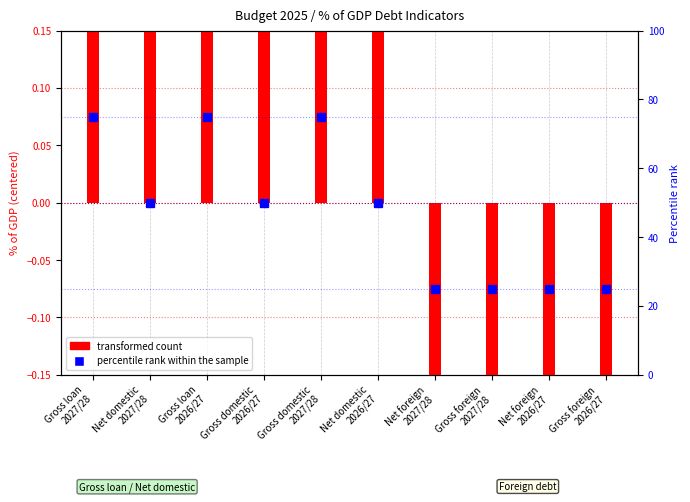

Reading left to right, transcribe all the data shown in this chart.

transformed count: Gross loan
2027/28=0.3	Net domestic
2027/28=0.2	Gross loan
2026/27=0.3	Gross domestic
2026/27=0.2	Gross domestic
2027/28=0.2	Net domestic
2026/27=0.2	Net foreign
2027/28=-0.4	Gross foreign
2027/28=-0.4	Net foreign
2026/27=-0.4	Gross foreign
2026/27=-0.4
percentile rank within the sample: Gross loan
2027/28=75.0	Net domestic
2027/28=50.0	Gross loan
2026/27=75.0	Gross domestic
2026/27=50.0	Gross domestic
2027/28=75.0	Net domestic
2026/27=50.0	Net foreign
2027/28=25.0	Gross foreign
2027/28=25.0	Net foreign
2026/27=25.0	Gross foreign
2026/27=25.0